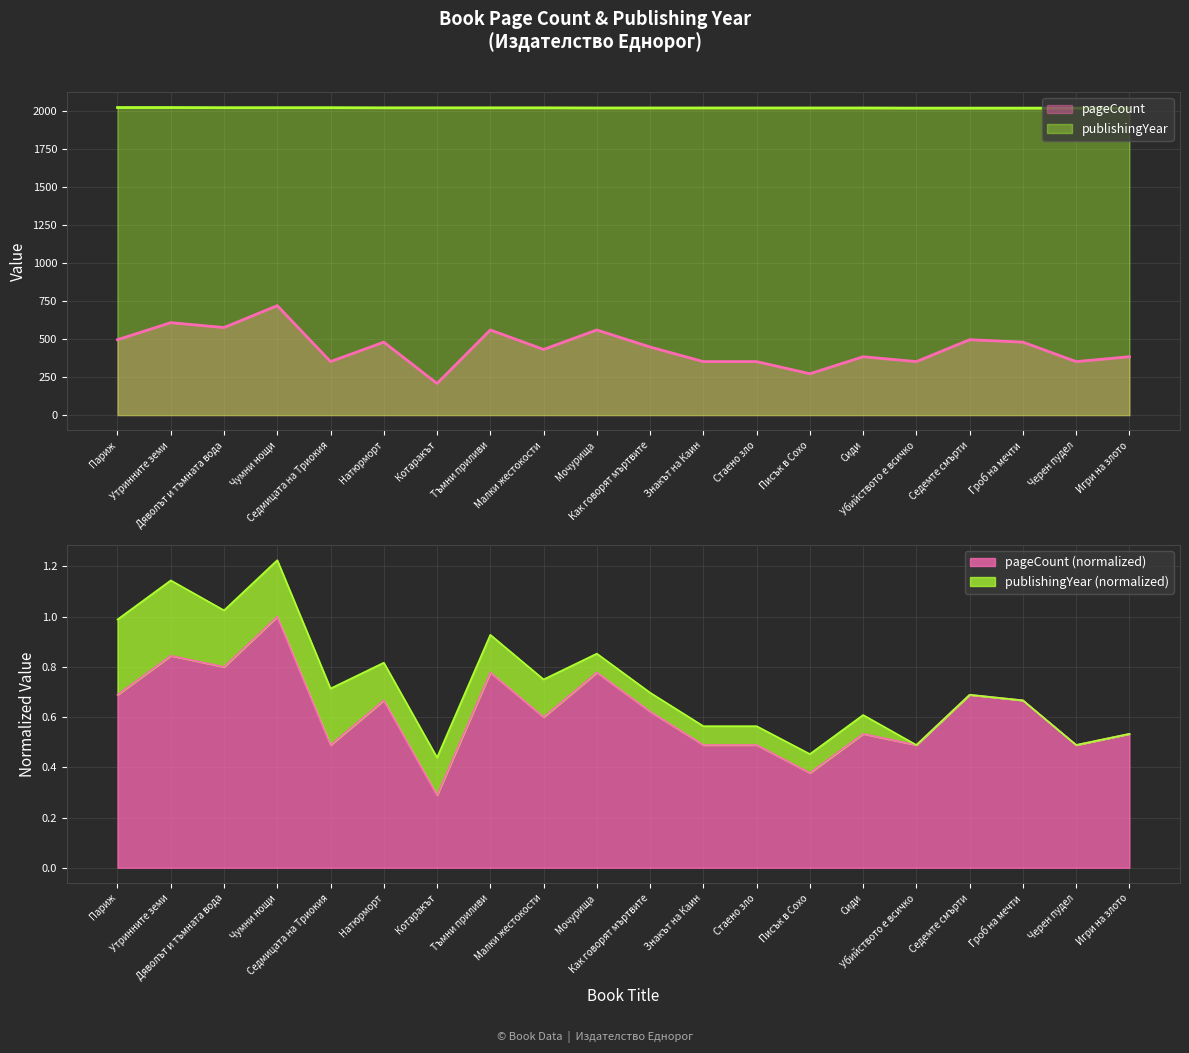

How many values in the publishingYear series exceed 2020?

9